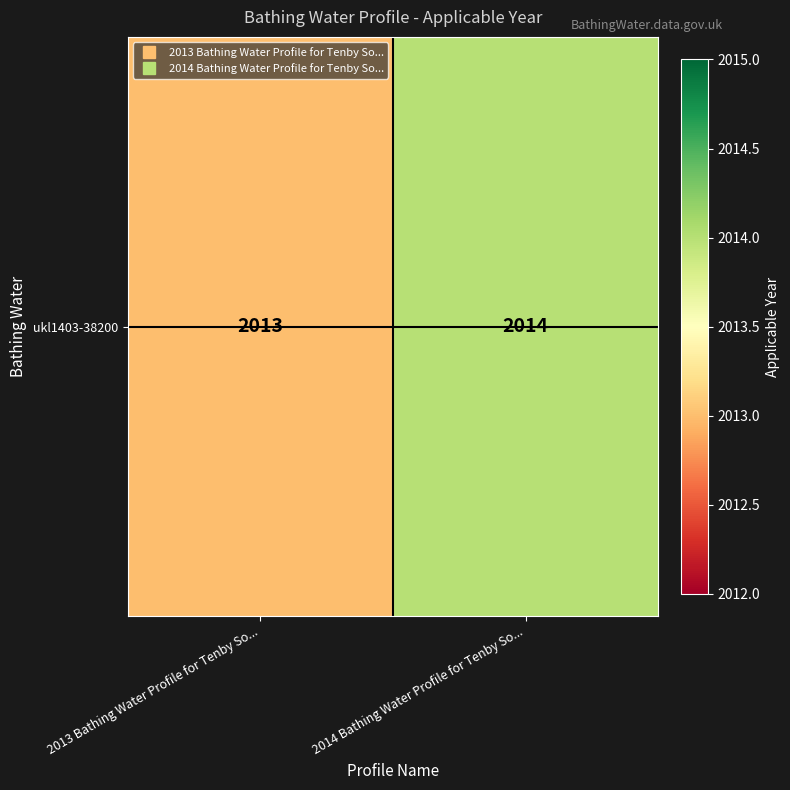

What is the difference between the maximum and minimum values?

1